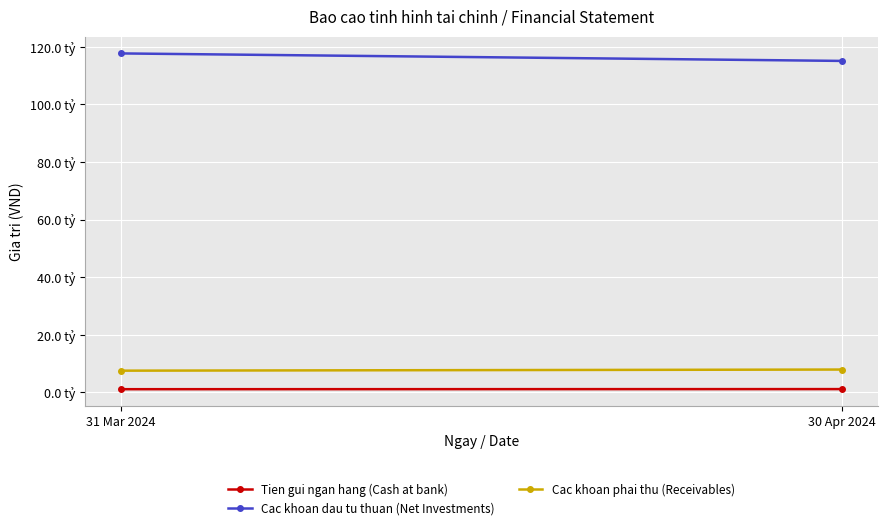

Which label corresponds to the largest value in the chart?

31 Mar 2024